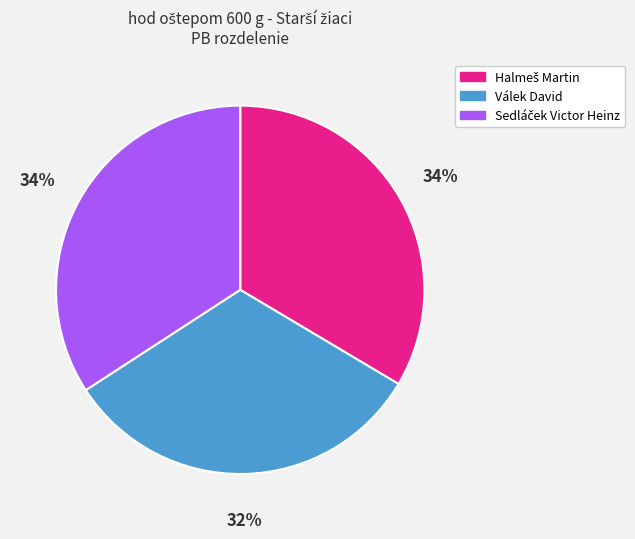

To the nearest percent, what is the difference between the largest and smallest slice percentages?

2%